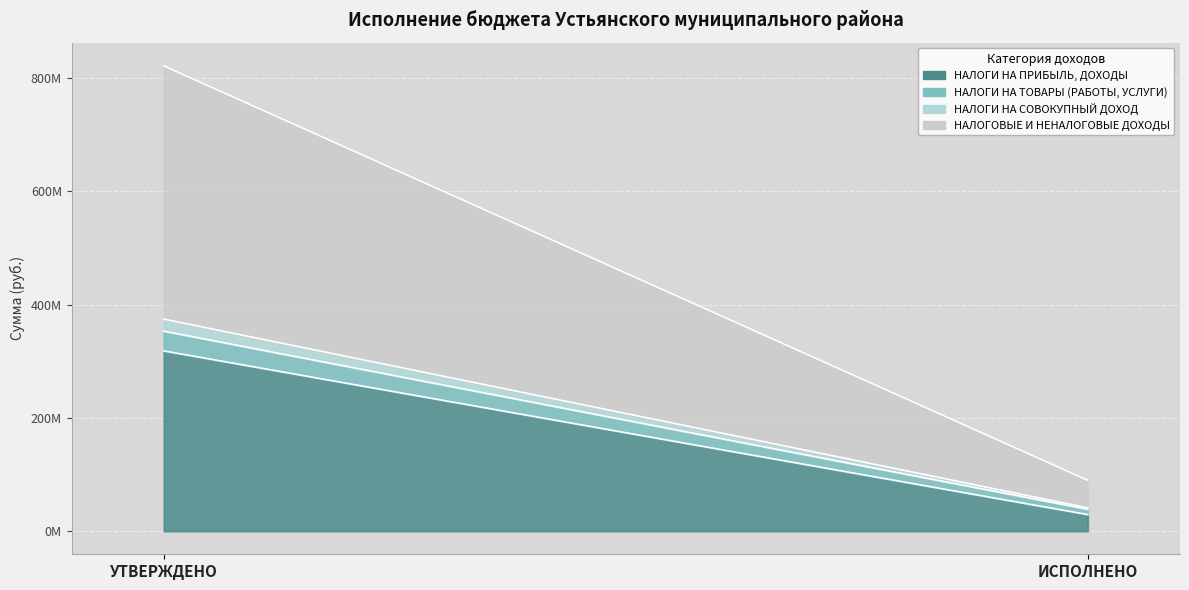

What position from the left is ИСПОЛНЕНО?

2